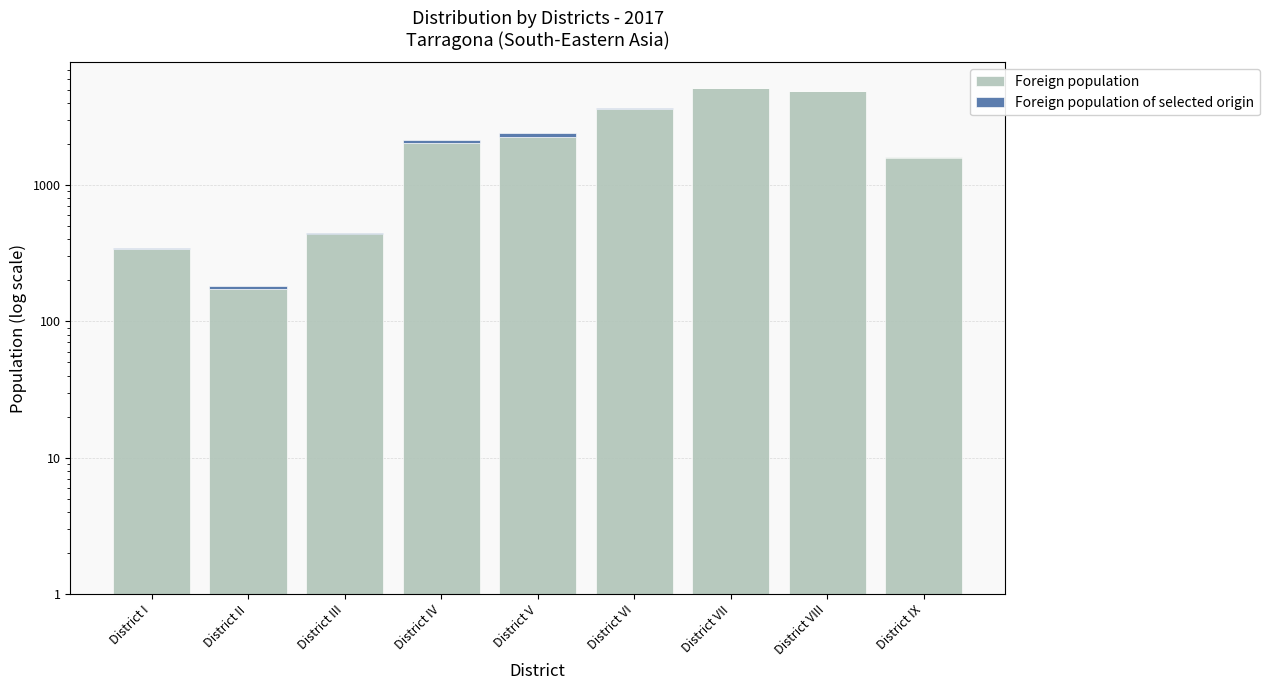

Rank the series by their maximum value, from highest to lowest.

Foreign population, Foreign population of selected origin